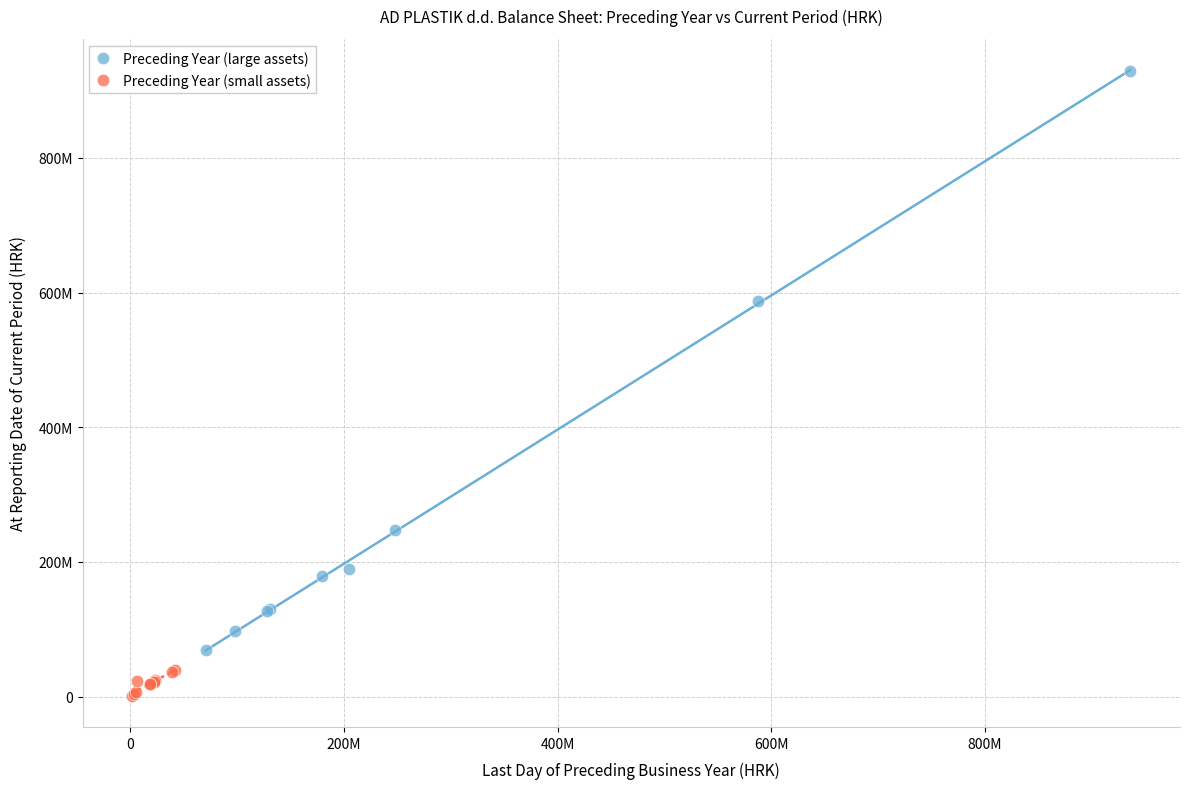

Which series reaches the minimum Y coordinate?

Preceding Year (small assets)